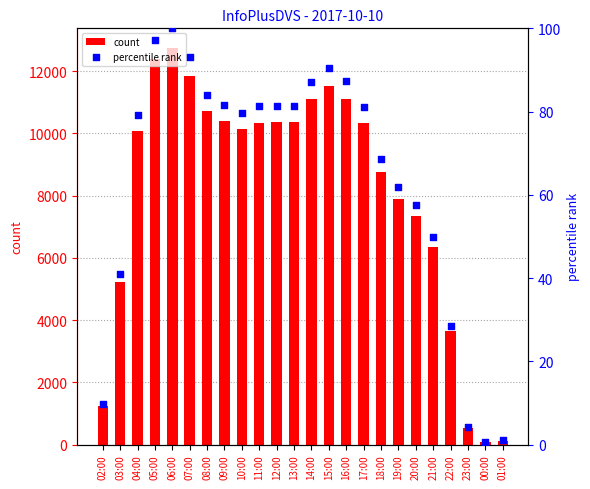

Which series reaches the minimum Y coordinate?

percentile rank